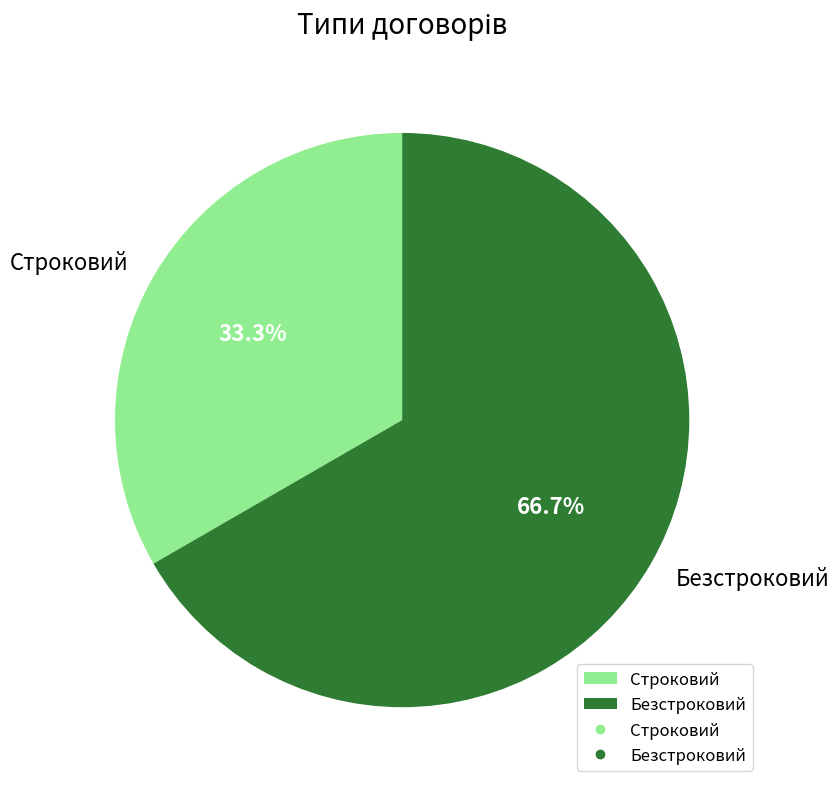

The Строковий slice represents 41% of the pie. True or false?

False